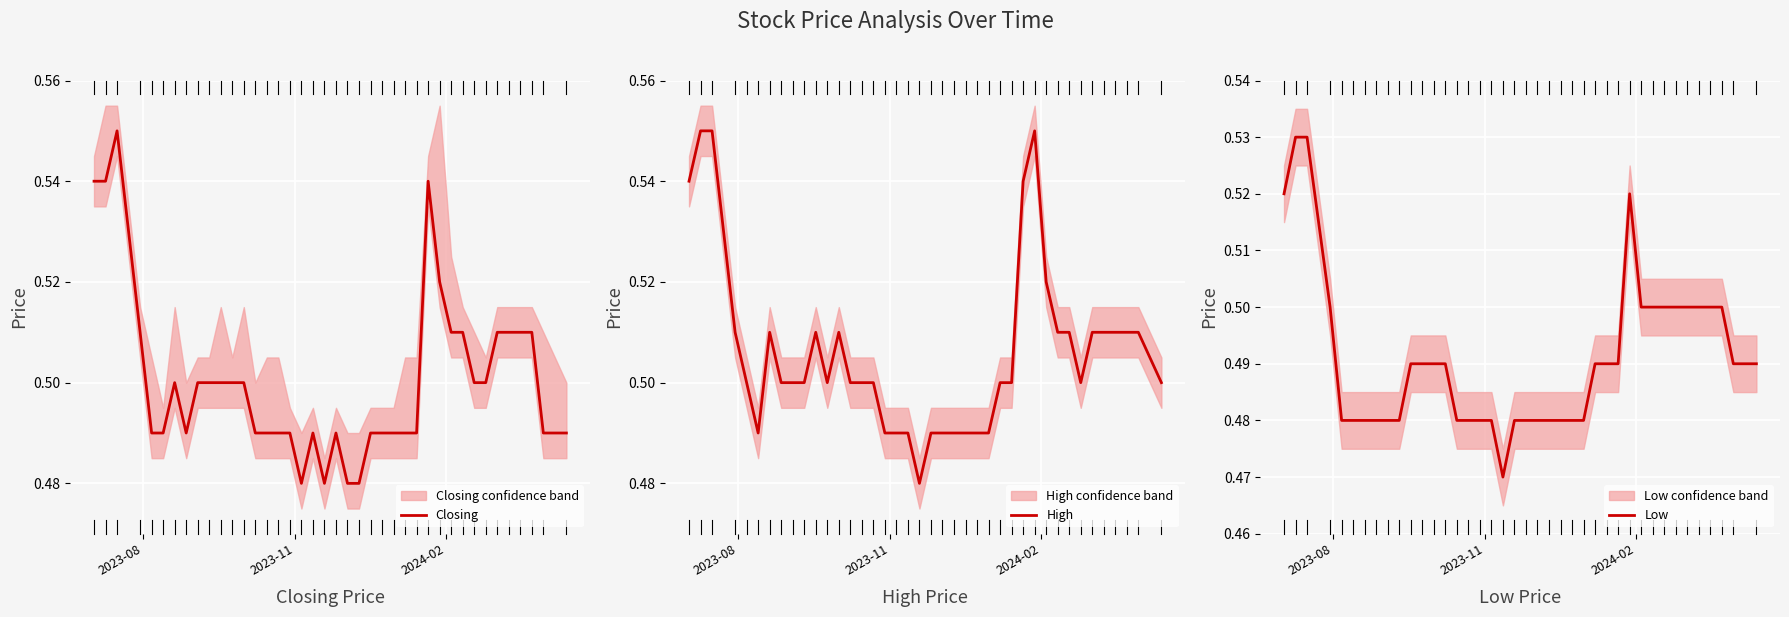

What is the average value of the High series?

0.5